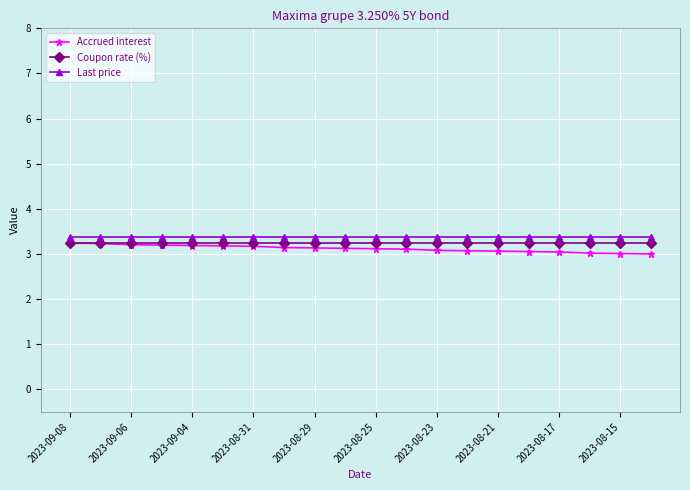

What is the value of the Last price point at the 13th from the left?

3.4